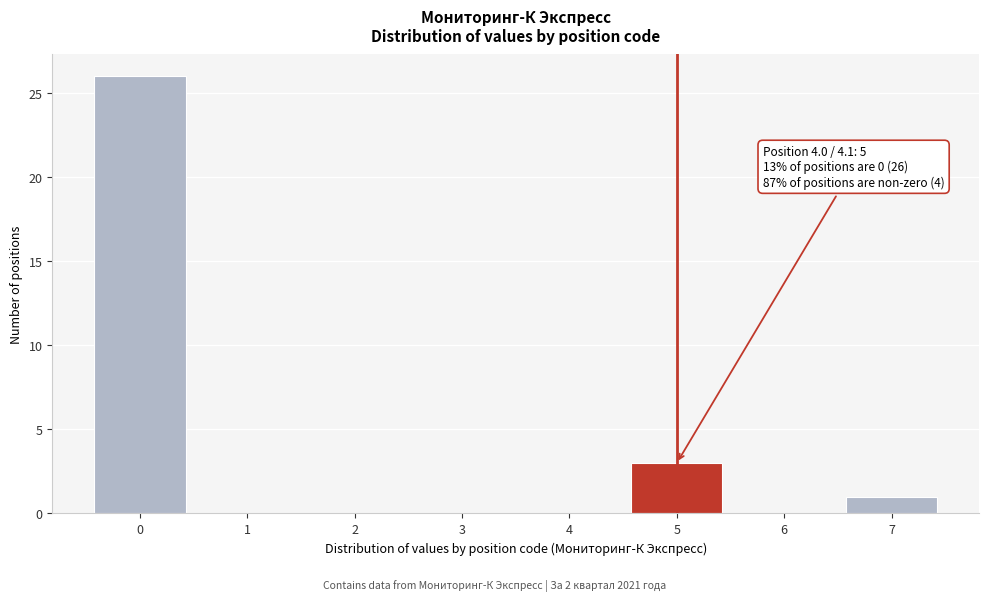

Reading left to right, extract all data points from this chart.

0=26	1=0	2=0	3=0	4=0	5=3	6=0	7=1